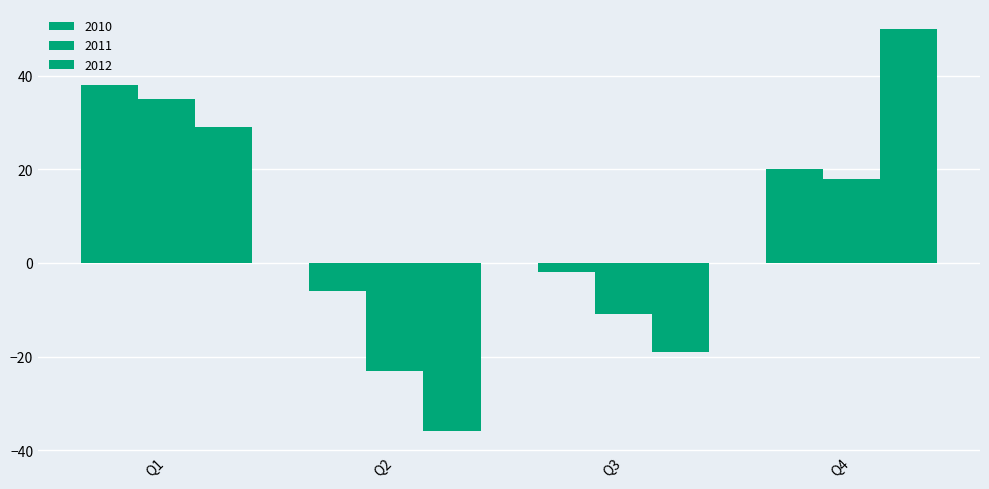

How many bars are there in each group?

3